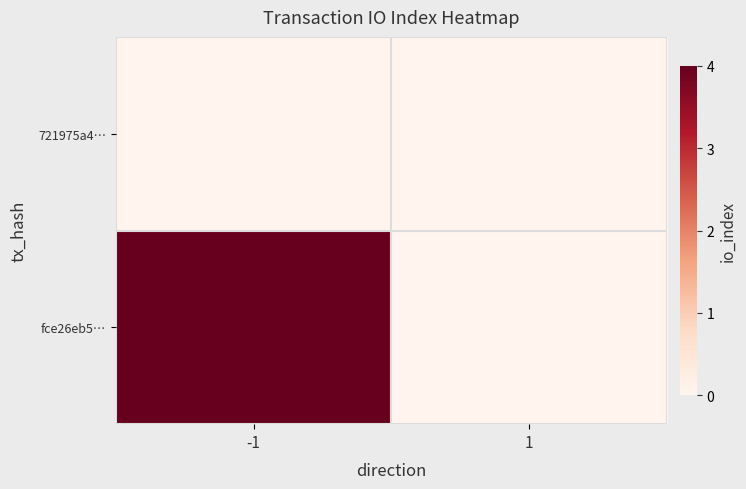

List the series in order of their overall mean, highest first.

fce26eb5…, 721975a4…